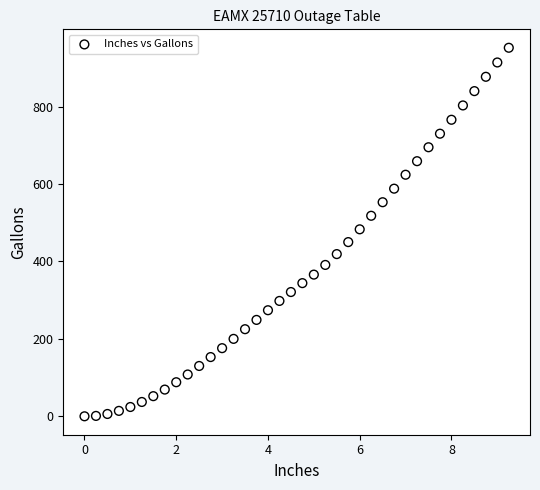

What is the range of Y values (max minus min)?

952